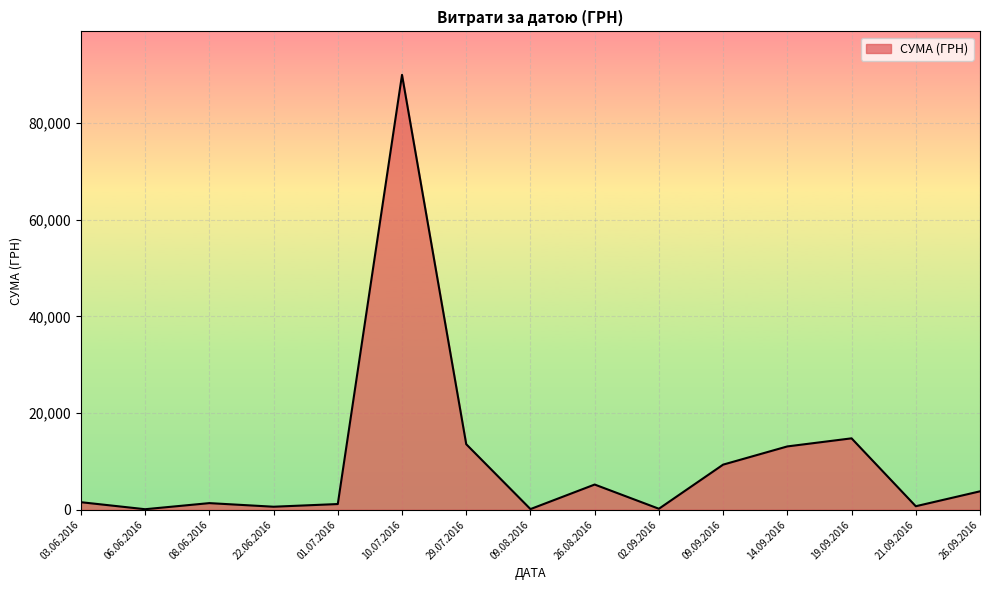

Is it true that the value at 09.09.2016 is 9336.0?

True